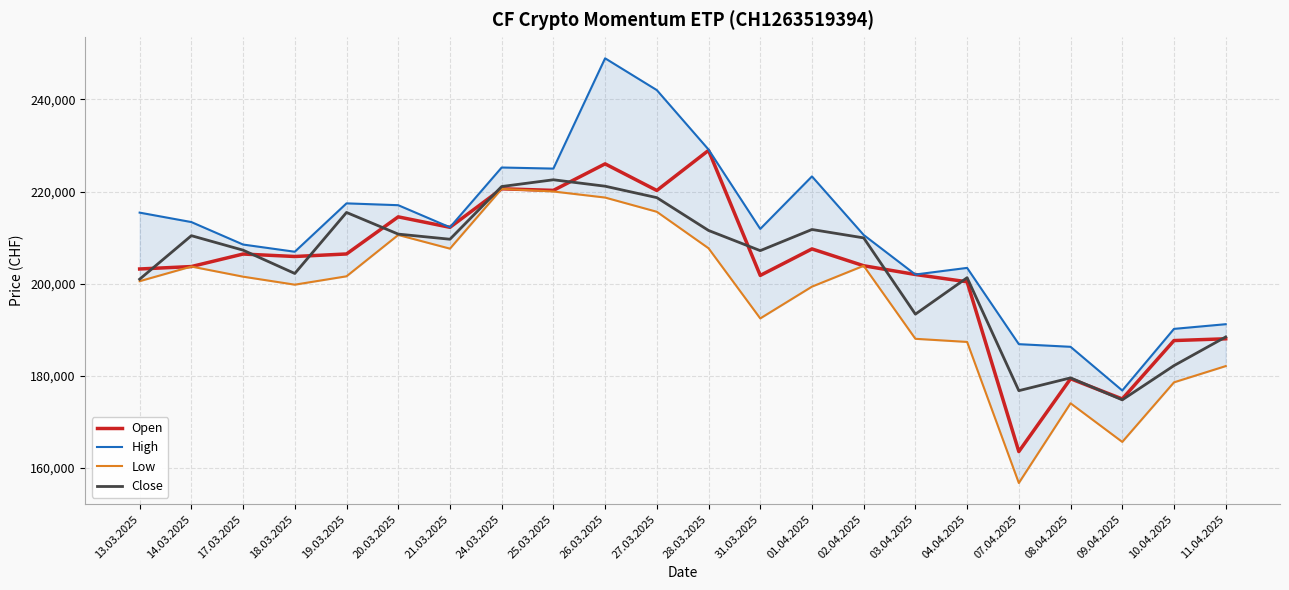

True or false: Open and High intersect in this chart.

False